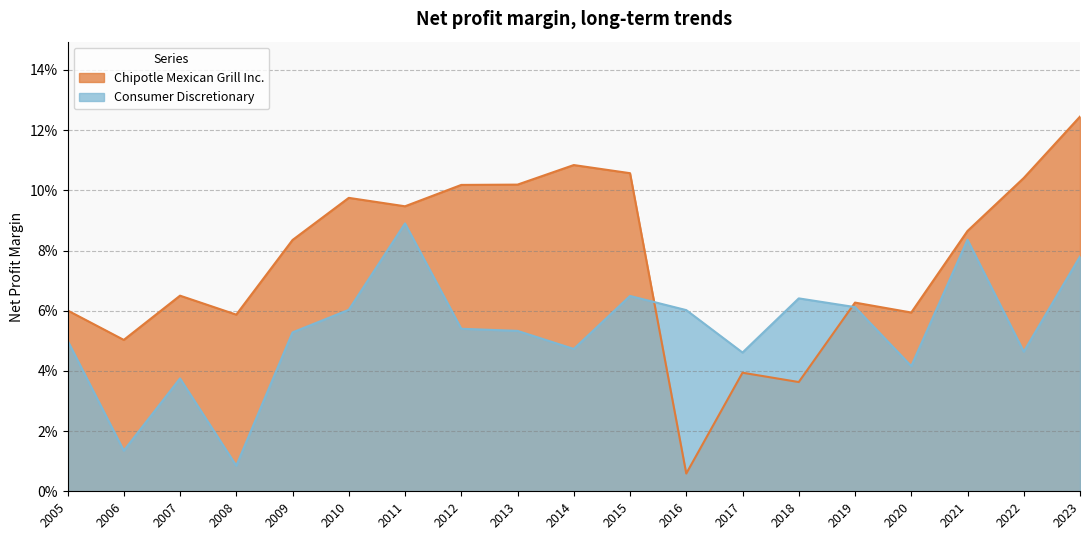

What is the value of the Consumer Discretionary point at the 6th from the left?

0.1